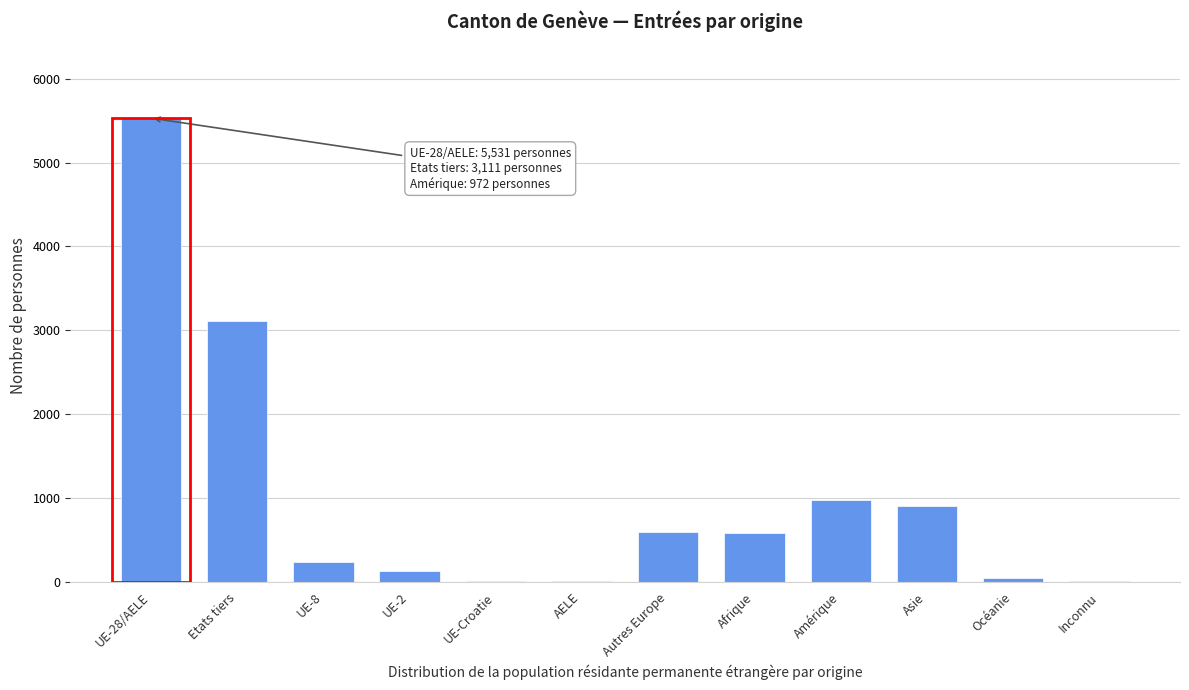

Which category has the highest value across all series?

UE-28/AELE